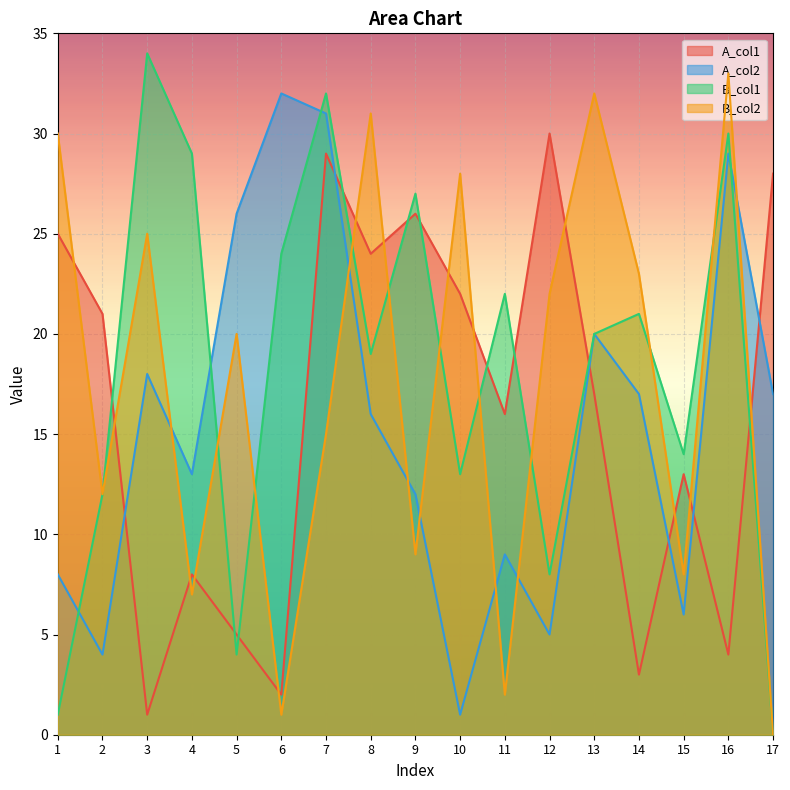

Is the value of B_col1 at 4 greater than the value of A_col1 at 13?

Yes